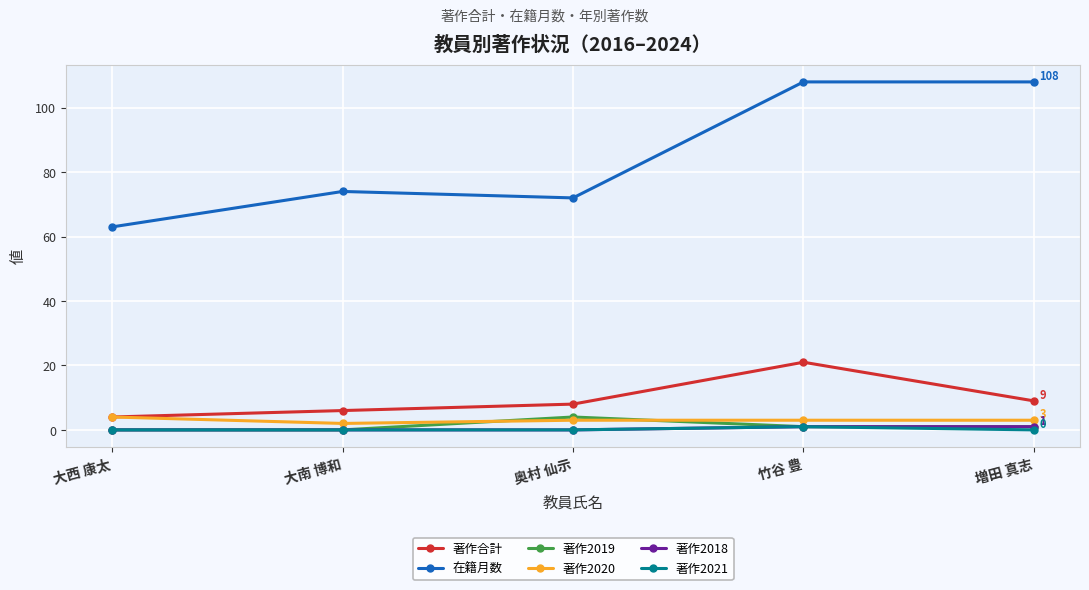

Reading right to left, list all the values displayed in this chart.

著作合計: 増田 真志=9	竹谷 豊=21	奥村 仙示=8	大南 博和=6	大西 康太=4
在籍月数: 増田 真志=108	竹谷 豊=108	奥村 仙示=72	大南 博和=74	大西 康太=63
著作2019: 増田 真志=1	竹谷 豊=1	奥村 仙示=4	大南 博和=0	大西 康太=0
著作2020: 増田 真志=3	竹谷 豊=3	奥村 仙示=3	大南 博和=2	大西 康太=4
著作2018: 増田 真志=1	竹谷 豊=1	奥村 仙示=0	大南 博和=0	大西 康太=0
著作2021: 増田 真志=0	竹谷 豊=1	奥村 仙示=0	大南 博和=0	大西 康太=0